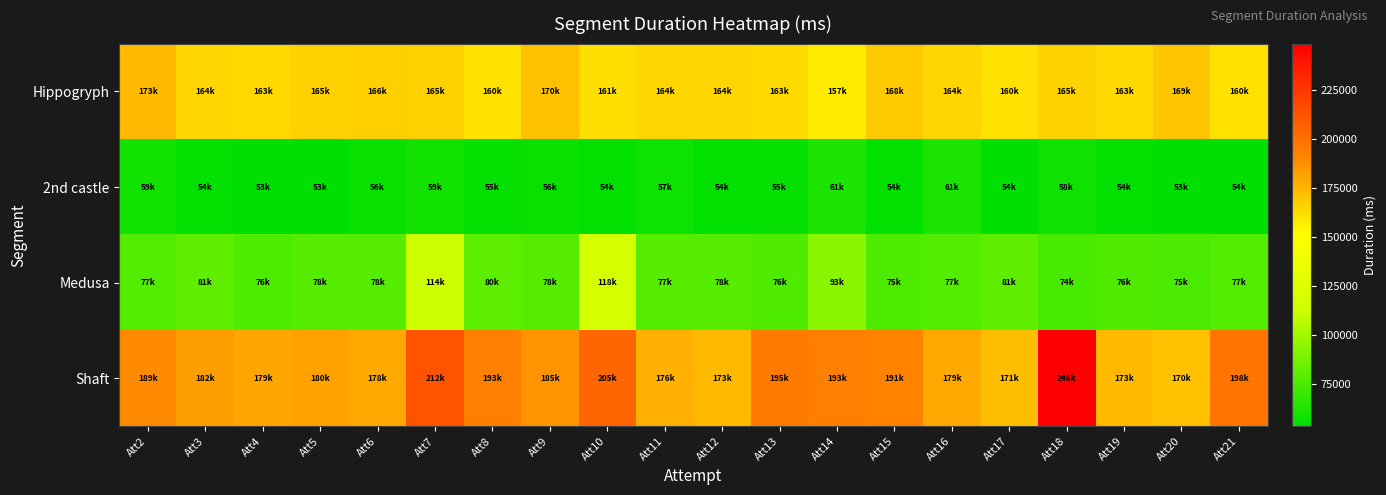

List the series in order of their overall mean, highest first.

Shaft, Hippogryph, Medusa, 2nd castle